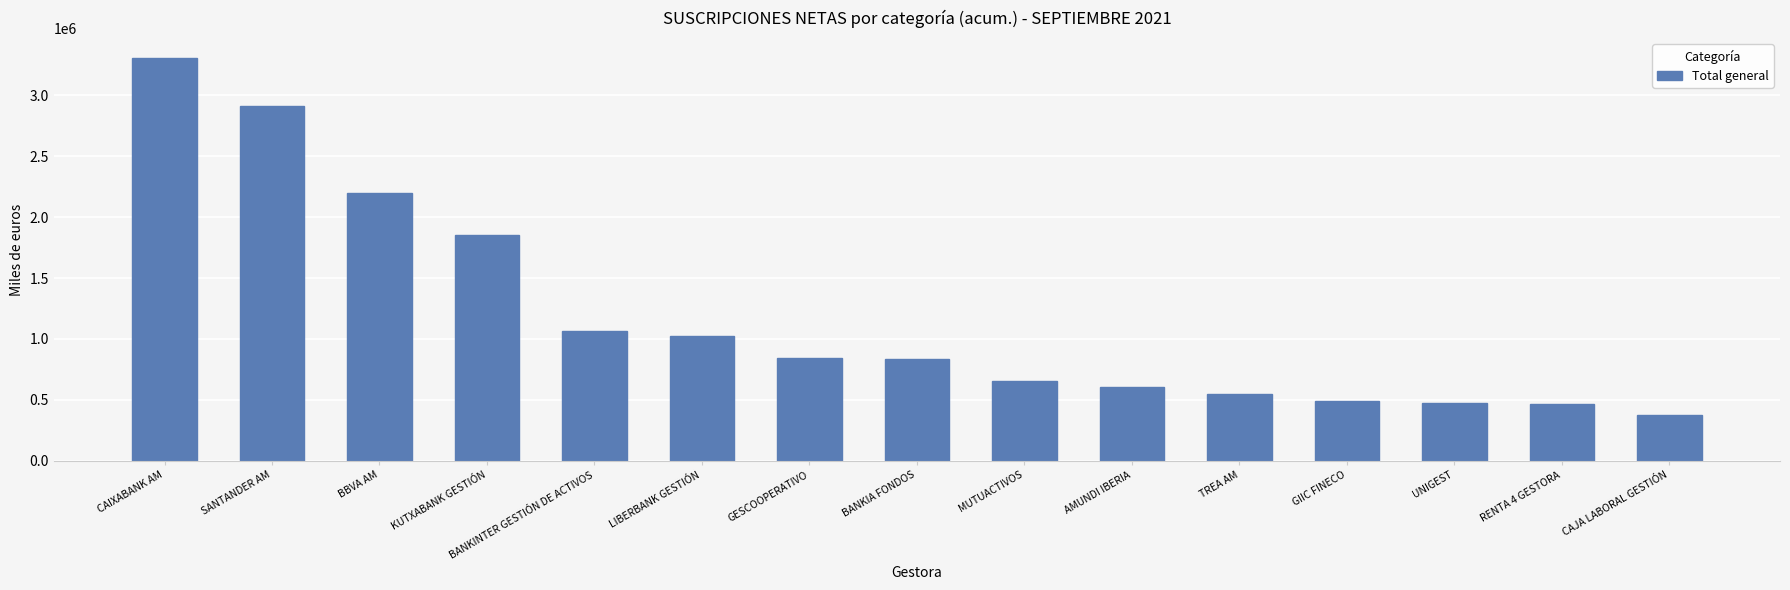

Is it true that the value at MUTUACTIVOS is 1111375?

False